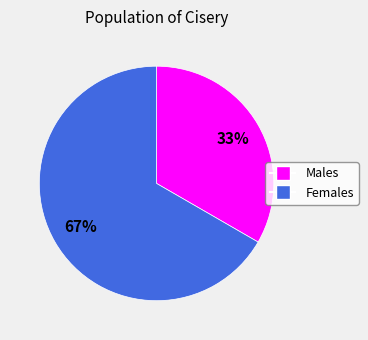

Is there any slice that represents more than half of the pie?

Yes